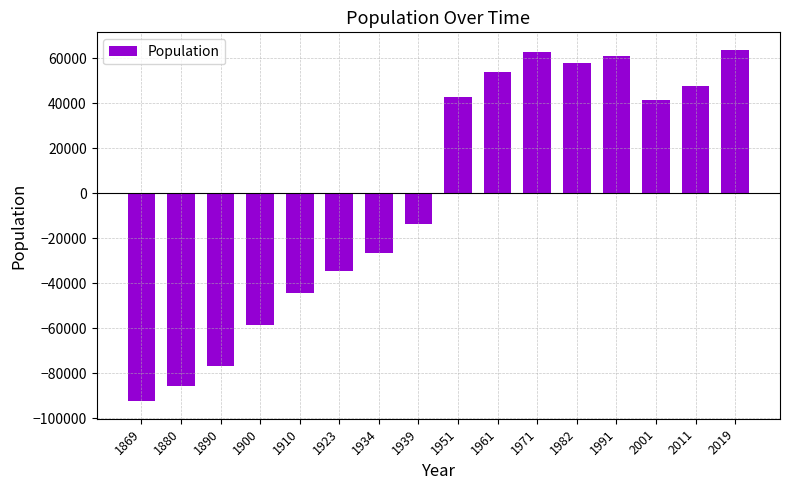

Reading right to left, transcribe all the data shown in this chart.

2019=63782.6	2011=47945.6	2001=41560.6	1991=61100.6	1982=57966.6	1971=62945.6	1961=54034.6	1951=42741.6	1939=-13766.4	1934=-26615.4	1923=-34480.4	1910=-44091.4	1900=-58587.4	1890=-76853.4	1880=-85374.4	1869=-92308.4